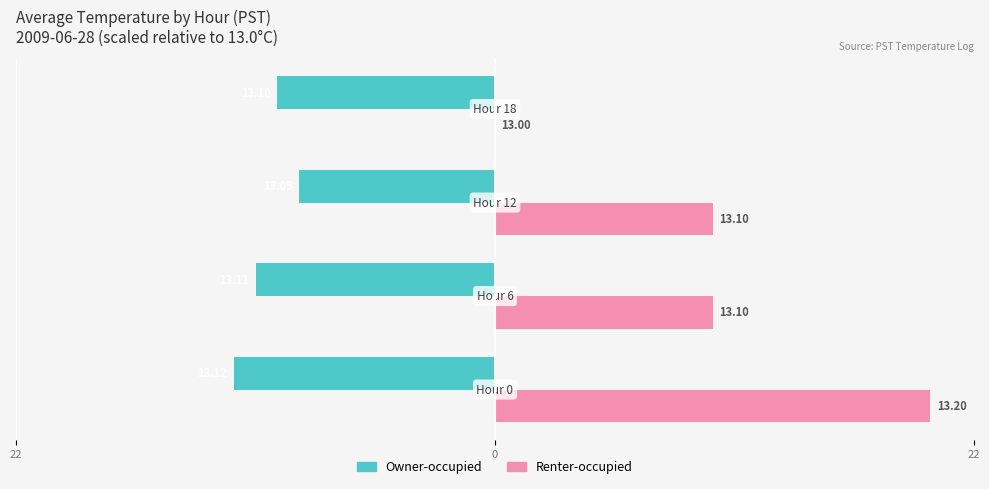

Which series has the largest range (max minus min)?

Renter-occupied